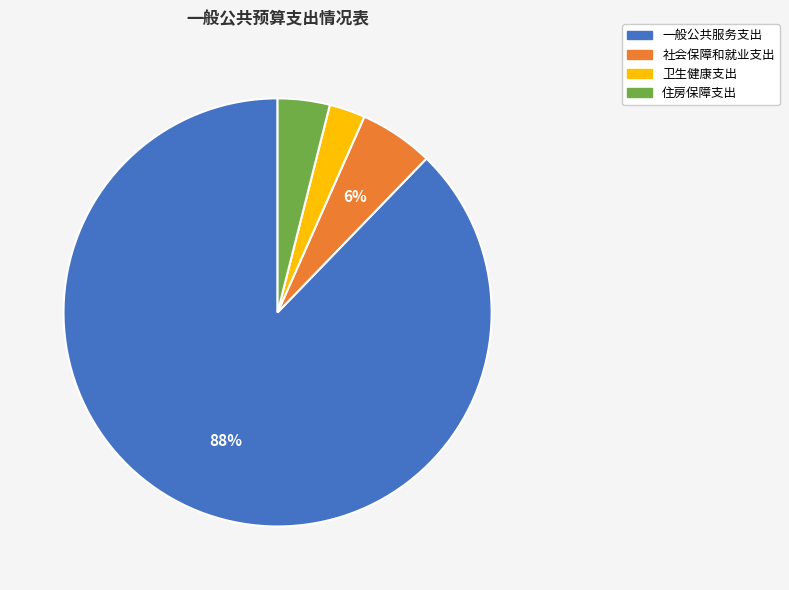

Between 住房保障支出 and 一般公共服务支出, which is larger?

一般公共服务支出